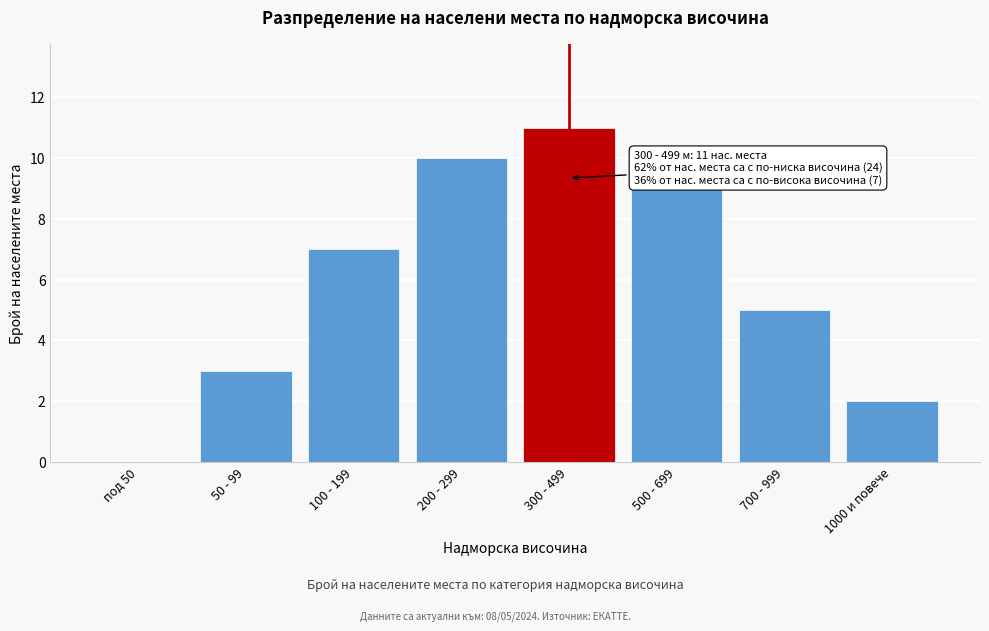

Reading left to right, extract all data points from this chart.

под 50=0	50 - 99=3	100 - 199=7	200 - 299=10	300 - 499=11	500 - 699=9	700 - 999=5	1000 и повече=2